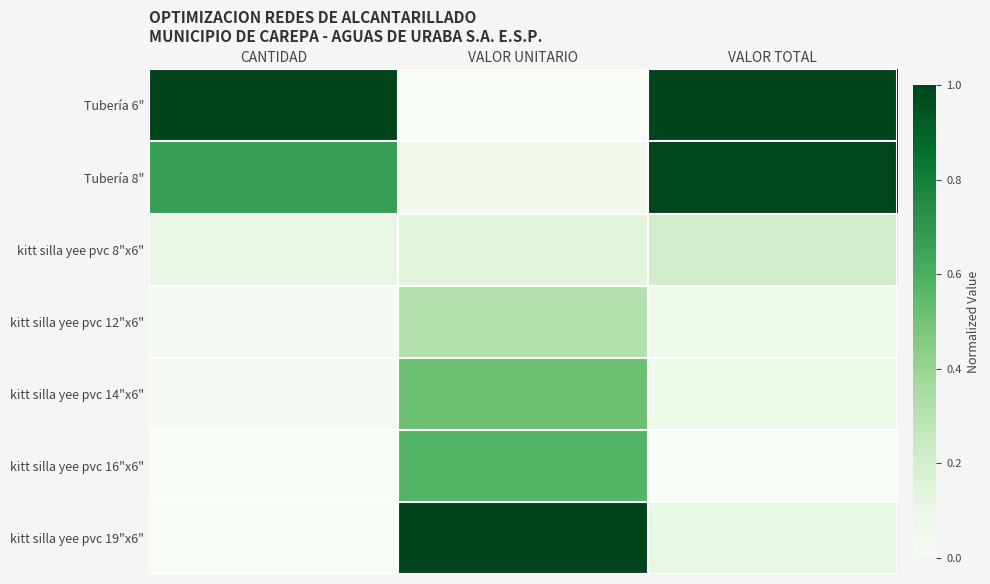

Rank the series by their maximum value, from highest to lowest.

Tubería 6", kitt silla yee pvc 19"x6", Tubería 8", kitt silla yee pvc 16"x6", kitt silla yee pvc 14"x6", kitt silla yee pvc 12"x6", kitt silla yee pvc 8"x6"